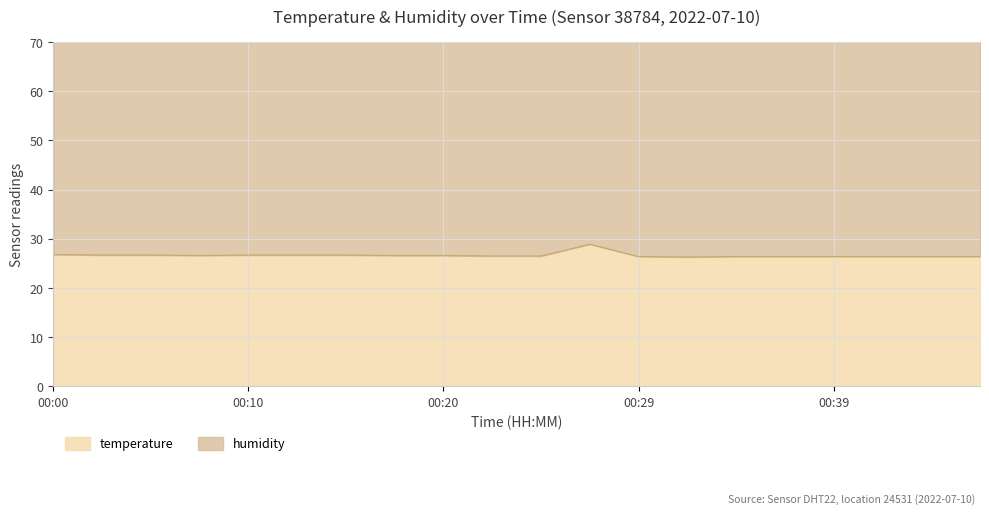

What is the greatest value displayed?

28.9